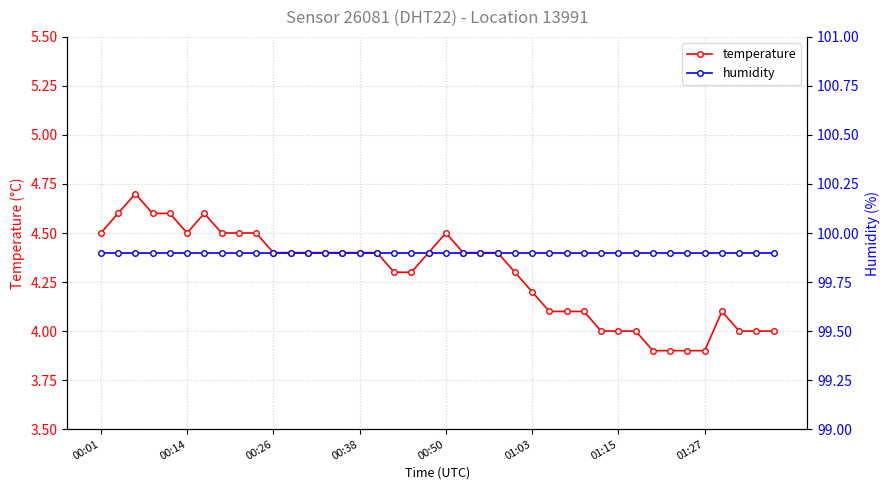

How many interior local peaks does the temperature series have?

4